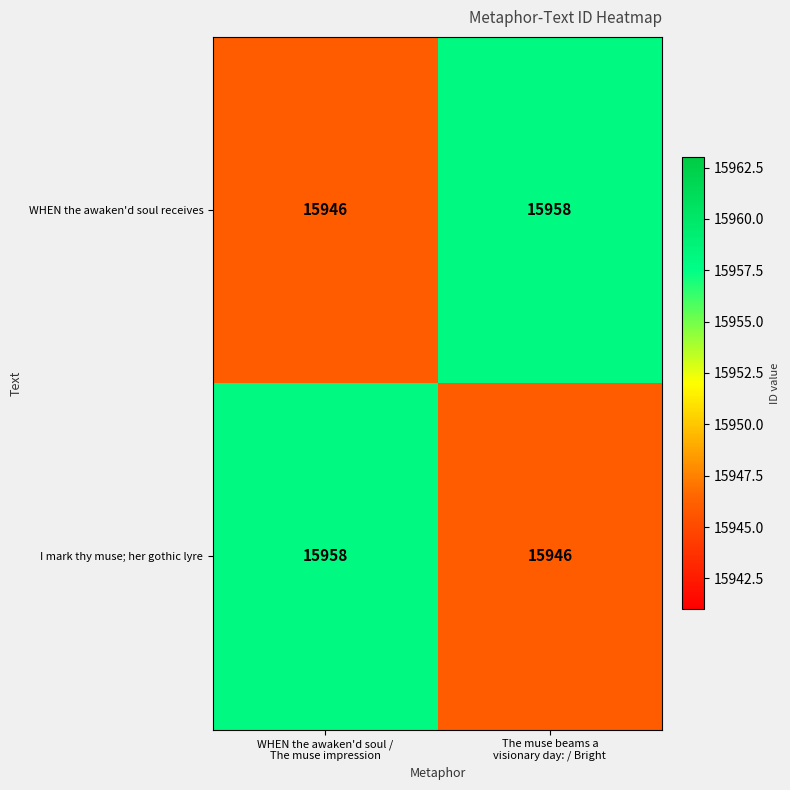

What is the minimum value for I mark thy muse; her gothic lyre?

15946